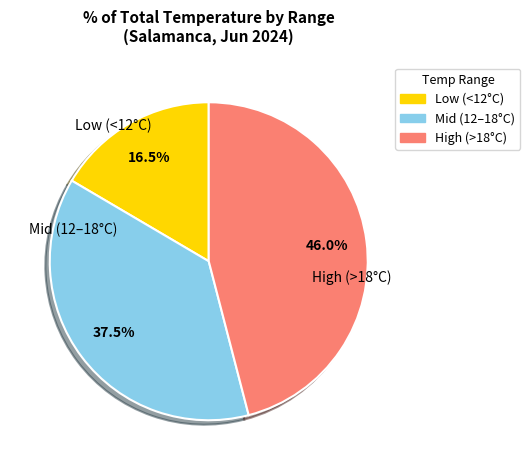

Which has a higher value, High (>18°C) or Mid (12–18°C)?

High (>18°C)